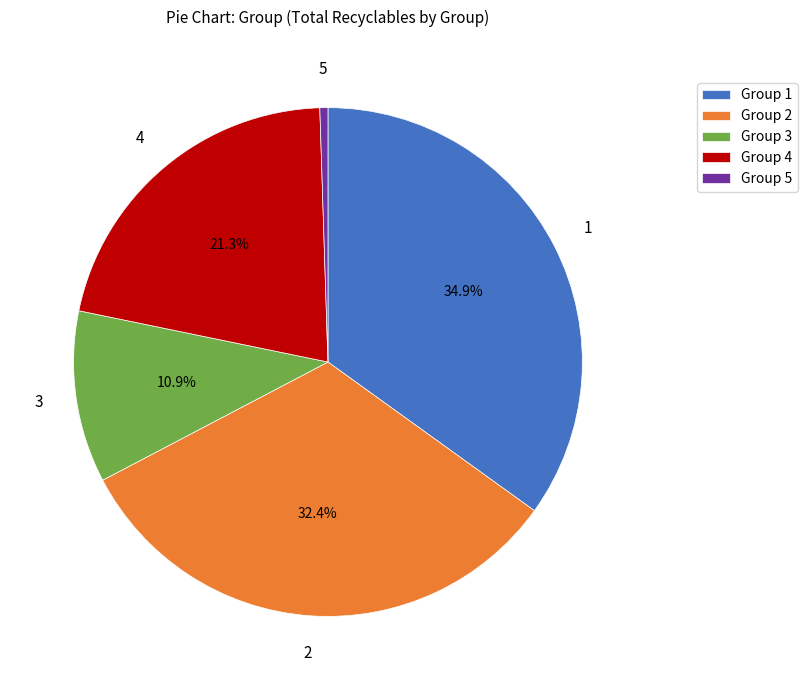

Which category has the biggest portion of the pie?

Group 1